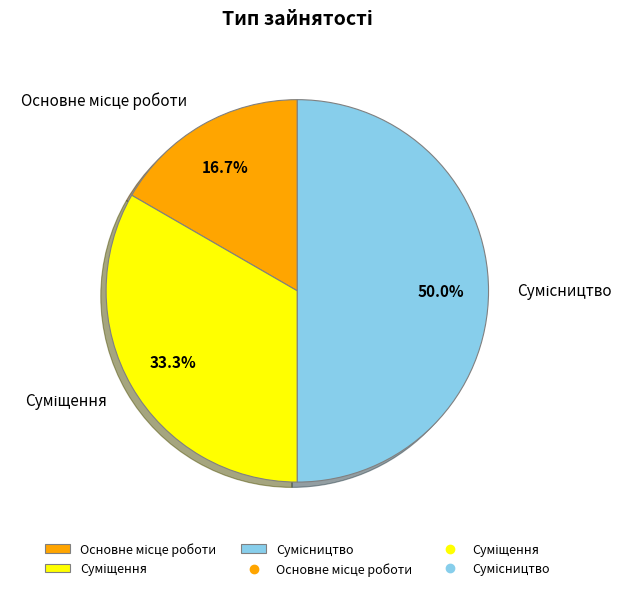

Which slice is the smallest?

Основне місце роботи